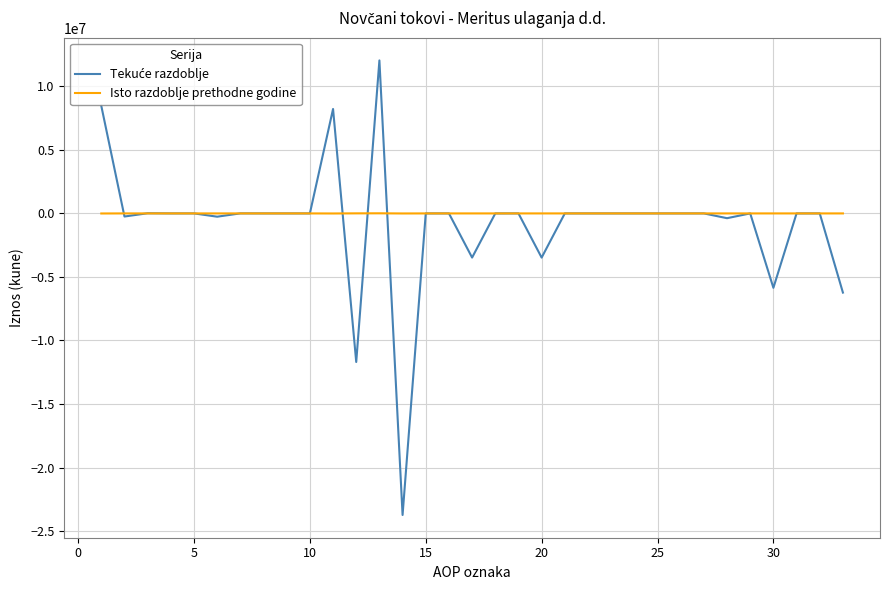

How many lines are shown in the chart?

2